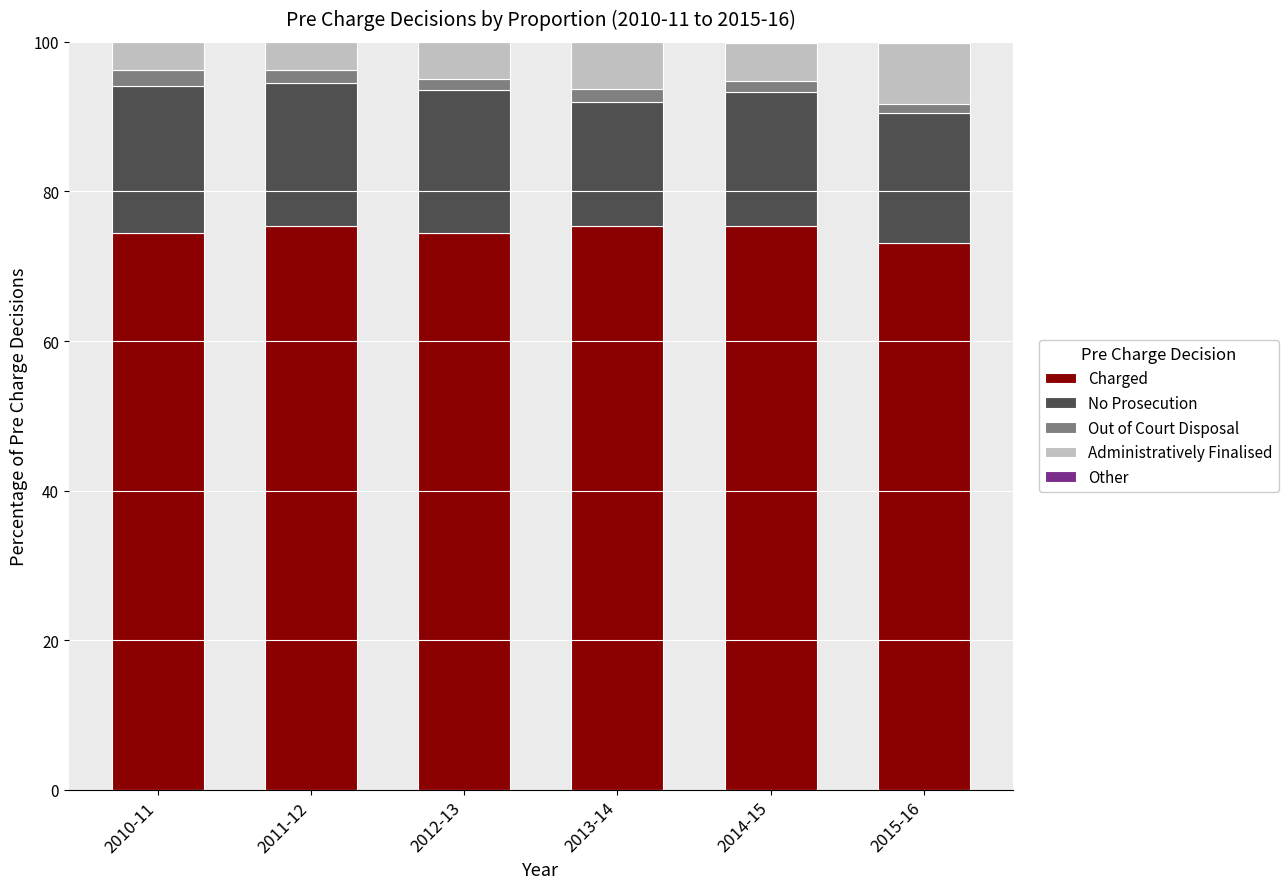

The Charged series shows 43.8 at 2014-15. True or false?

False